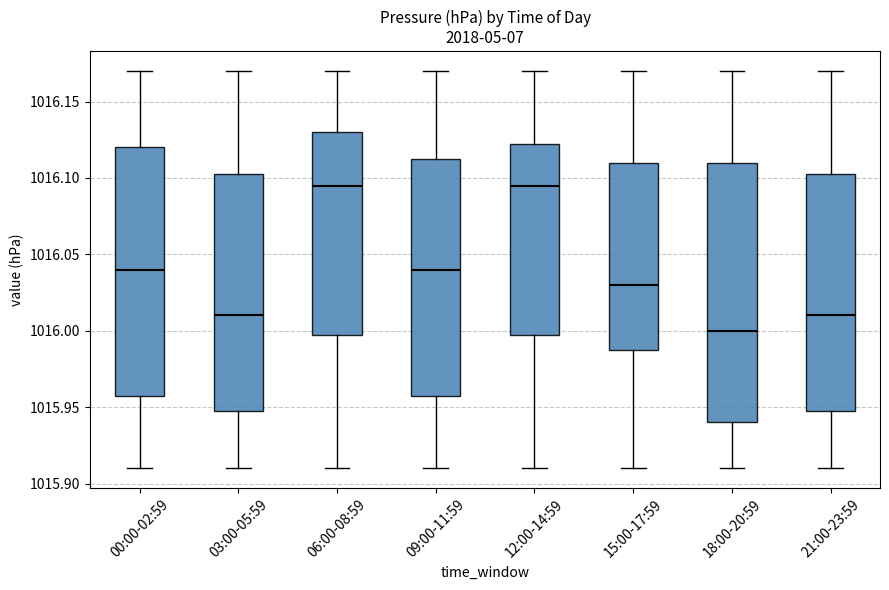

Comparing the boxes themselves (not the whiskers), which one is the tallest?

18:00-20:59